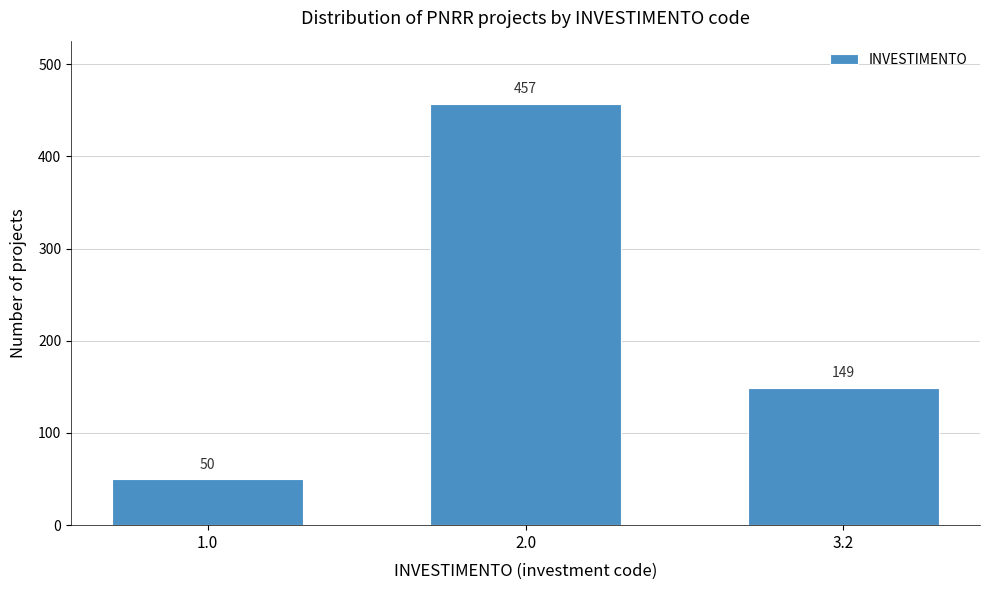

Reading left to right, extract all data points from this chart.

1.0=50	2.0=457	3.2=149